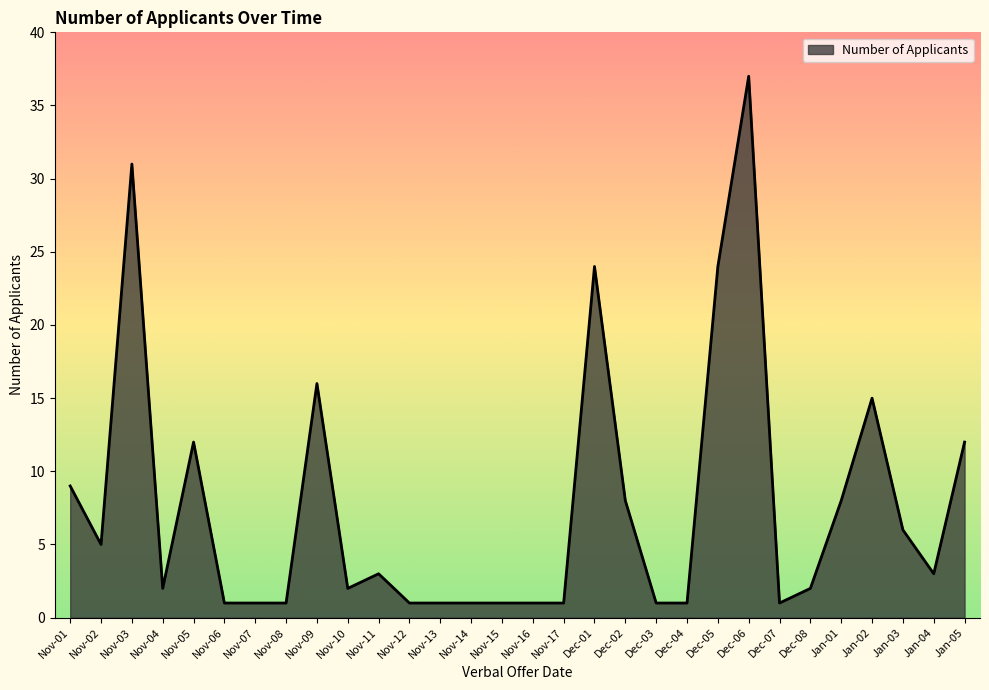

What is the change in value from Nov-07 to Nov-09?

+15